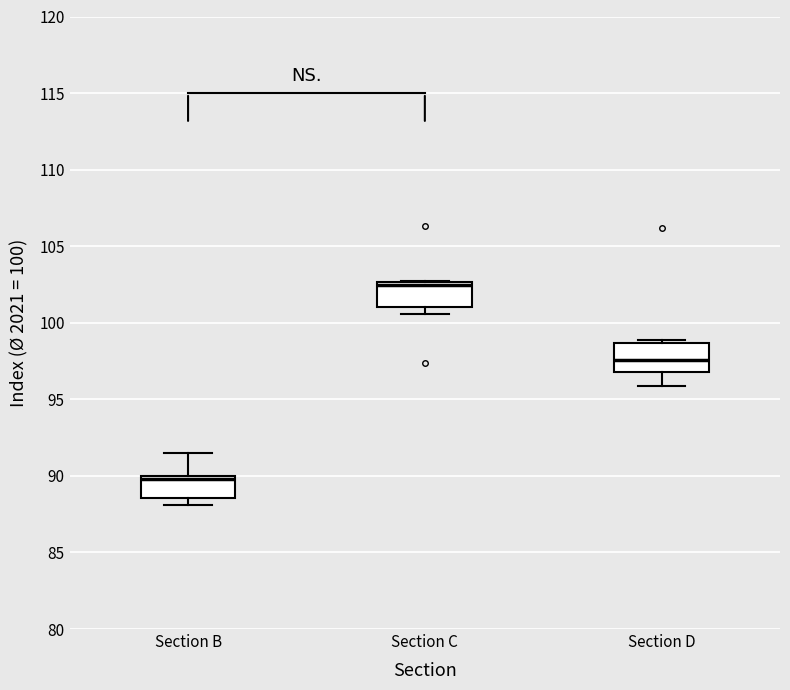

Which box's median line is the lowest?

Section B